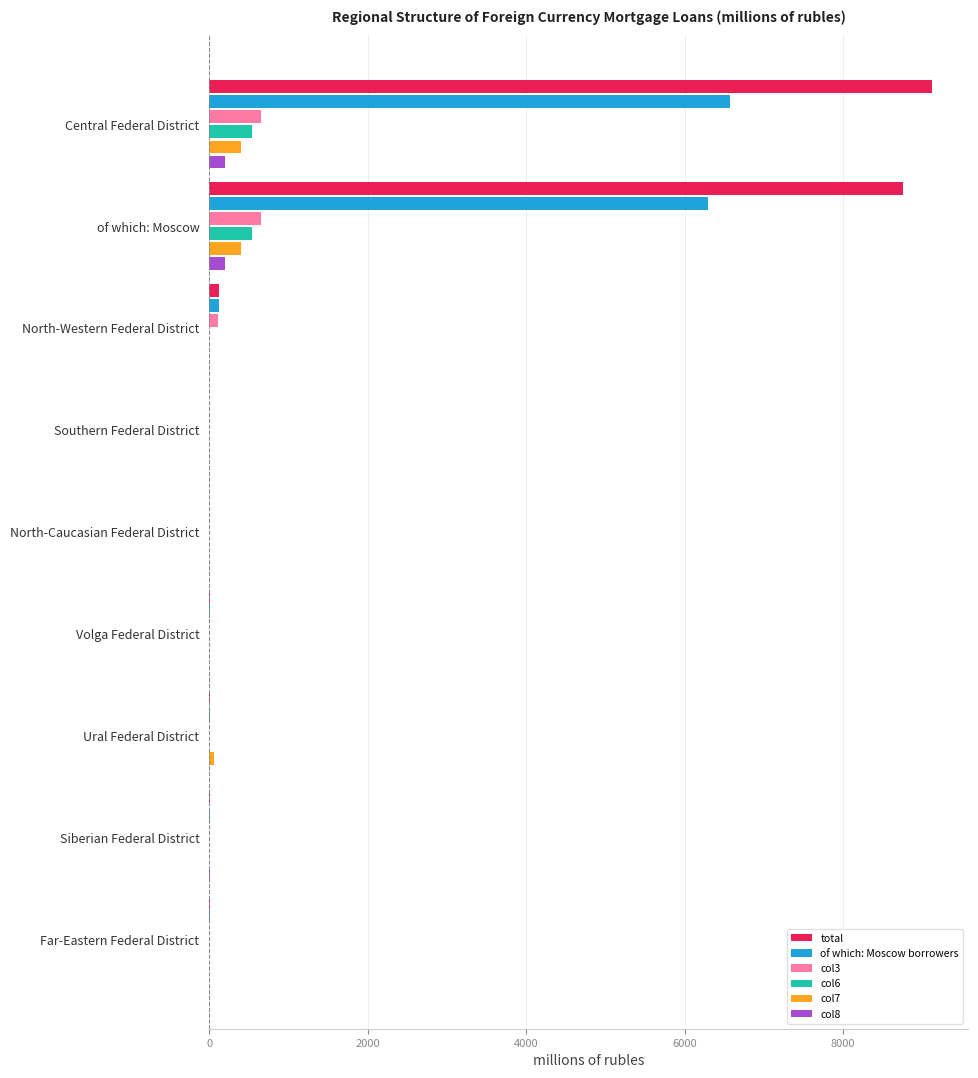

True or false: total has a value of -2937 at North-Caucasian Federal District.

False